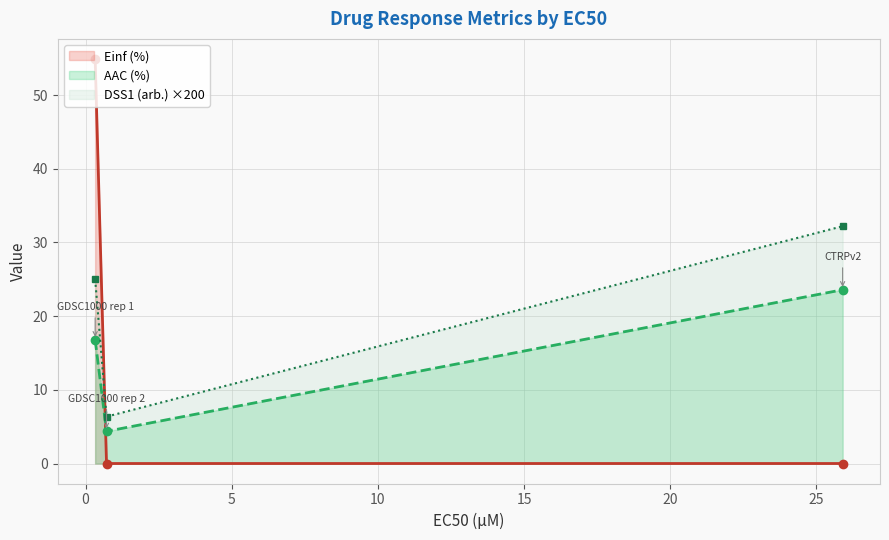

Between 0.326 and 0.715, which series saw the biggest shift?

Einf (%)